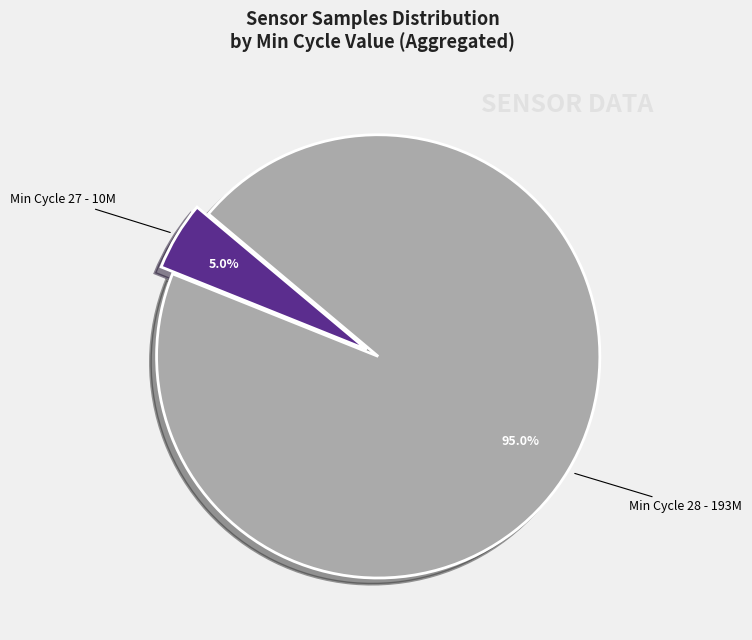

What is the largest slice in the pie chart?

Min Cycle 28 - 193M